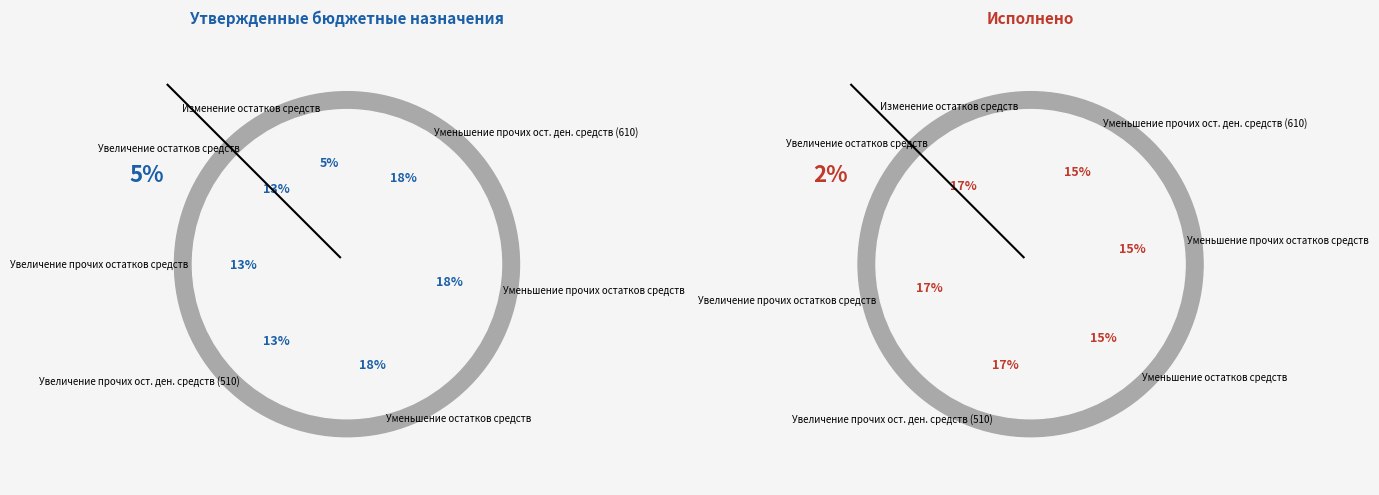

To the nearest percent, what is the difference between the largest and smallest slice percentages?

15%